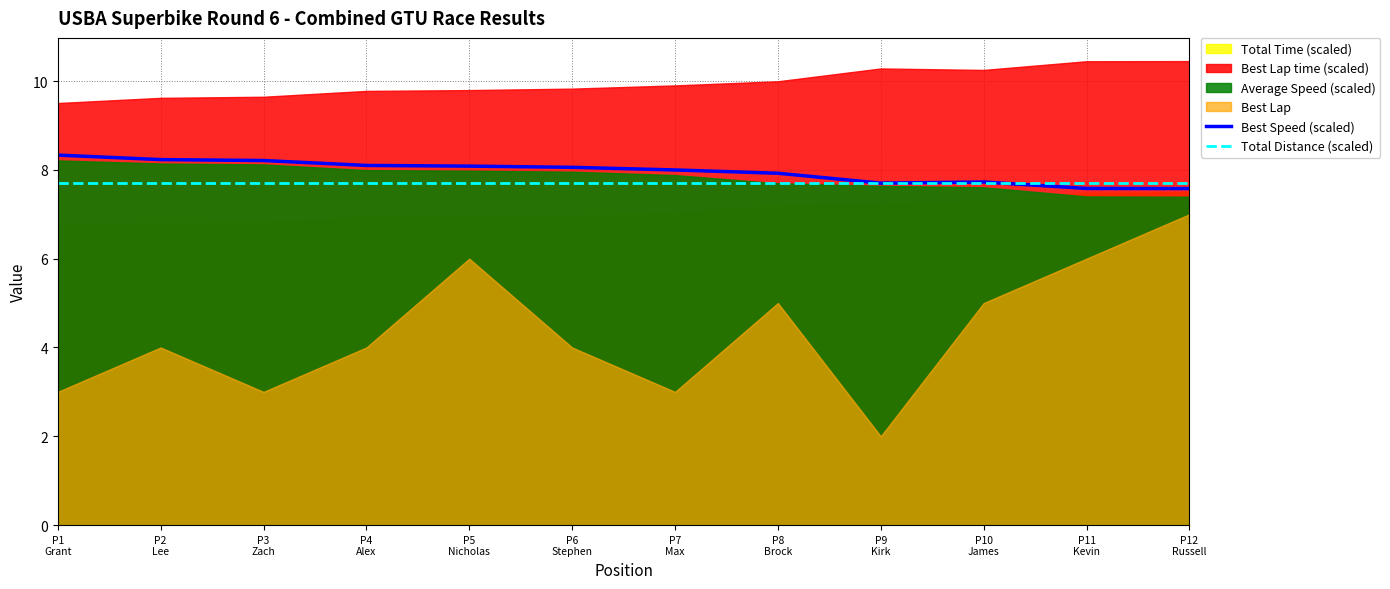

What is the value of the Best Speed (scaled) point at the 3rd from the left?

8.2